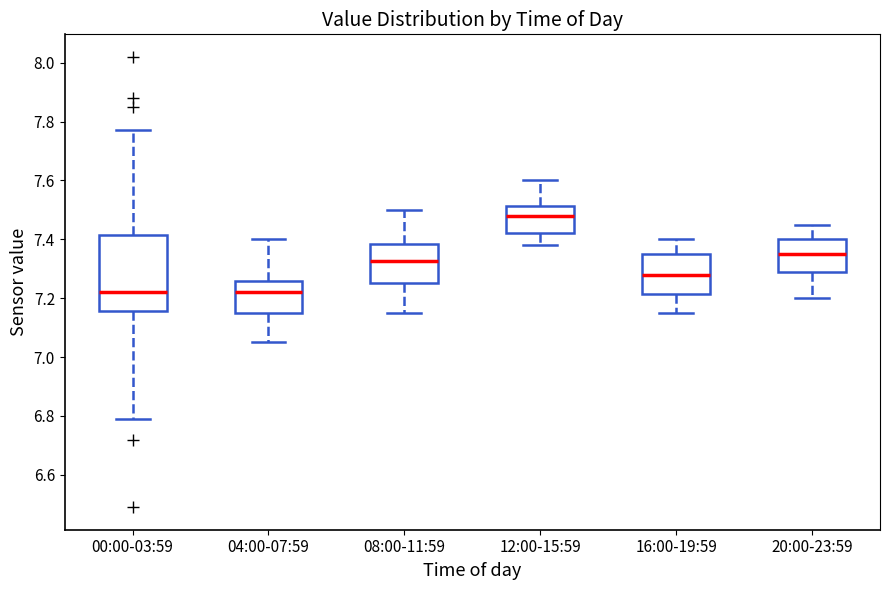

Which box's median line is the highest?

12:00-15:59